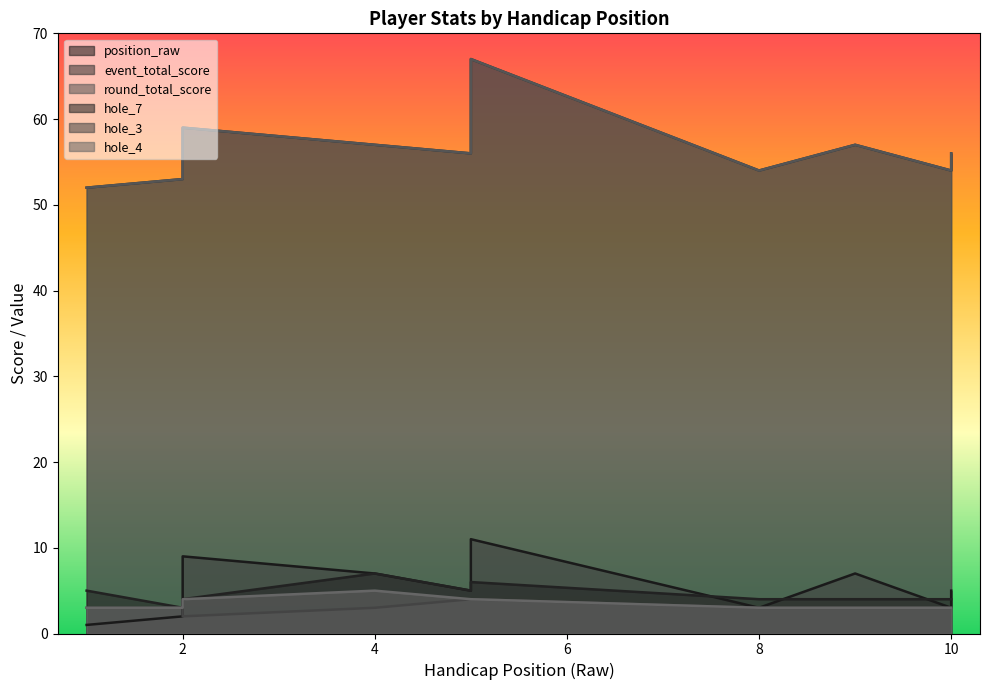

True or false: hole_7 has a value of 8 at 1.

False